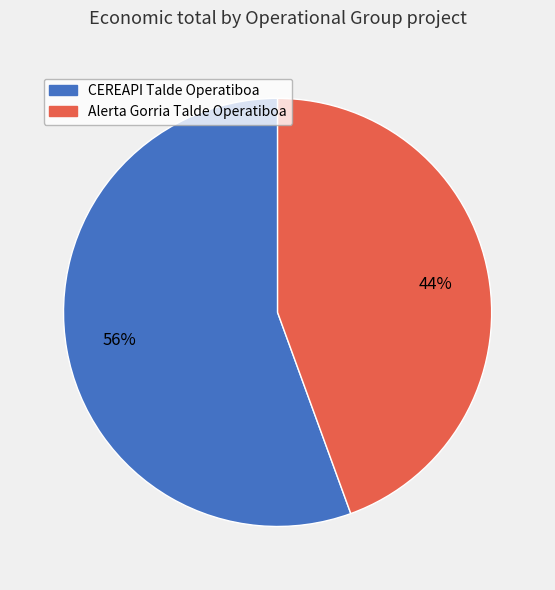

To the nearest percent, what portion does Alerta Gorria Talde Operatiboa represent?

44%